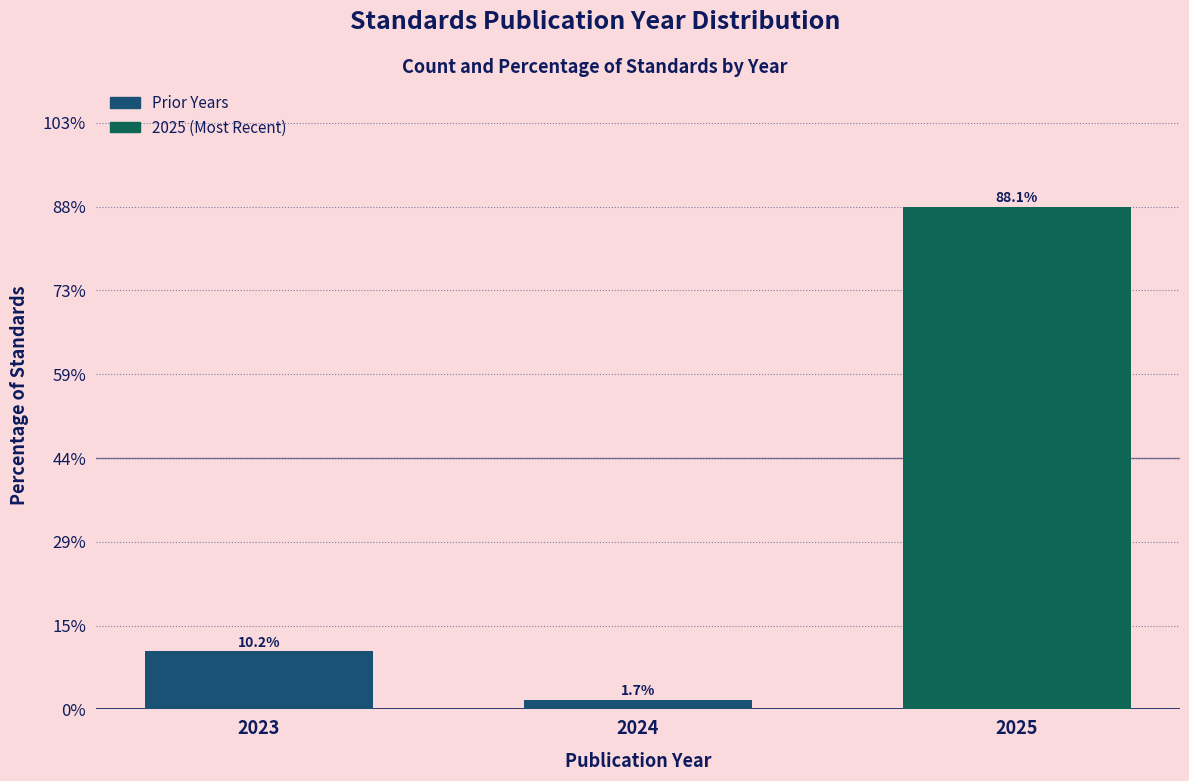

Reading right to left, transcribe all the data shown in this chart.

88.1	1.7	10.2